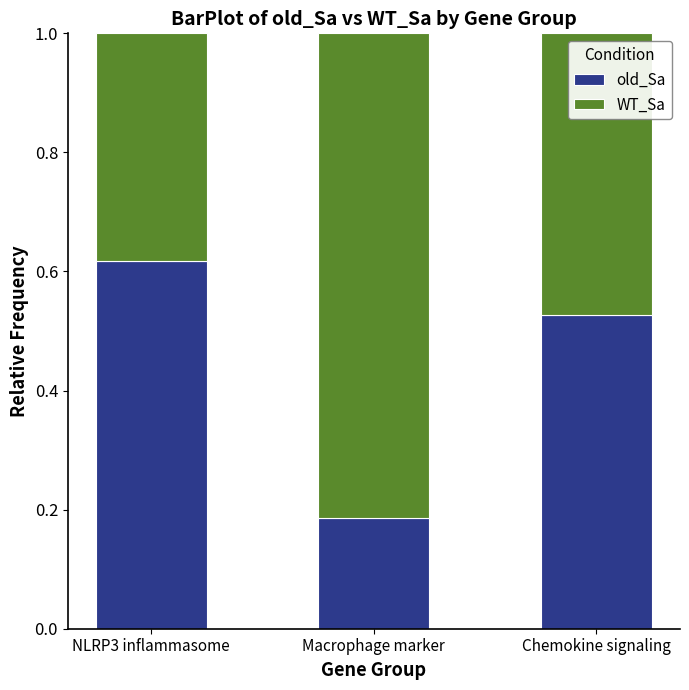

What is the sum of all old_Sa values?

1.3